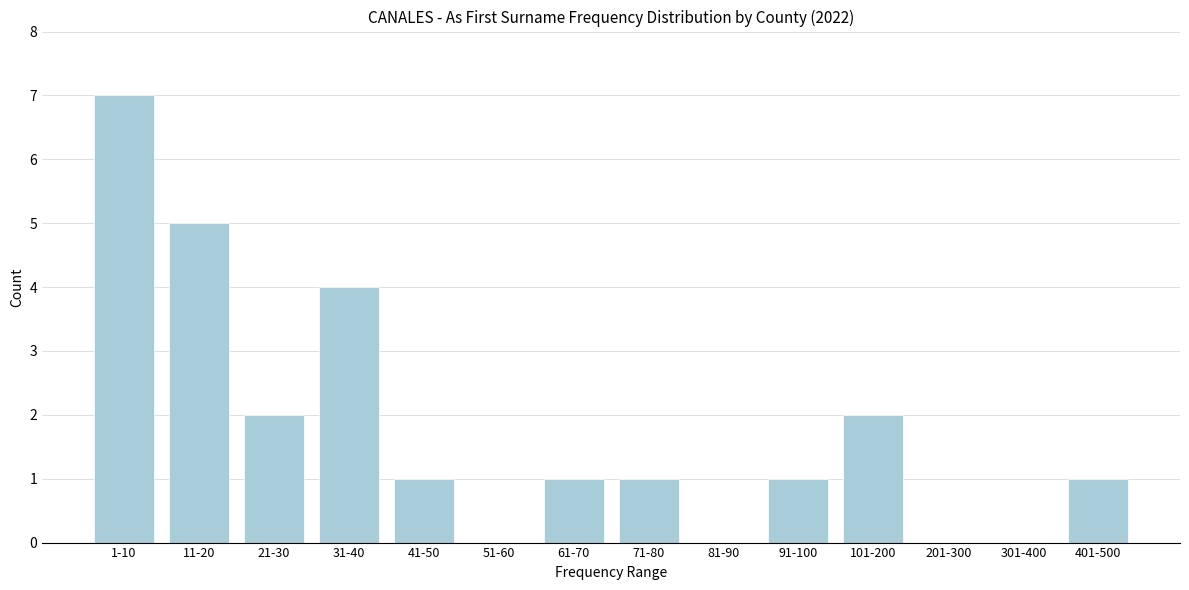

Reading right to left, list all the values displayed in this chart.

401-500=1	301-400=0	201-300=0	101-200=2	91-100=1	81-90=0	71-80=1	61-70=1	51-60=0	41-50=1	31-40=4	21-30=2	11-20=5	1-10=7